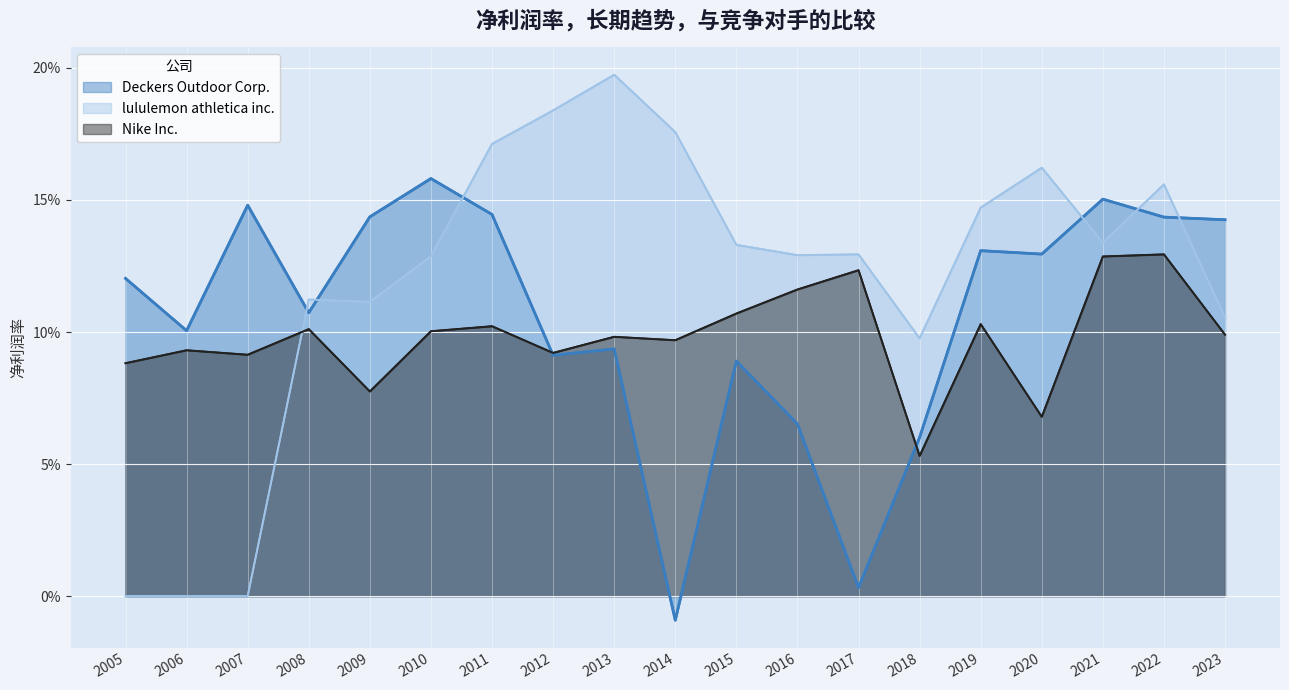

True or false: Deckers Outdoor Corp. has a value of 0.0 at 2012.

False